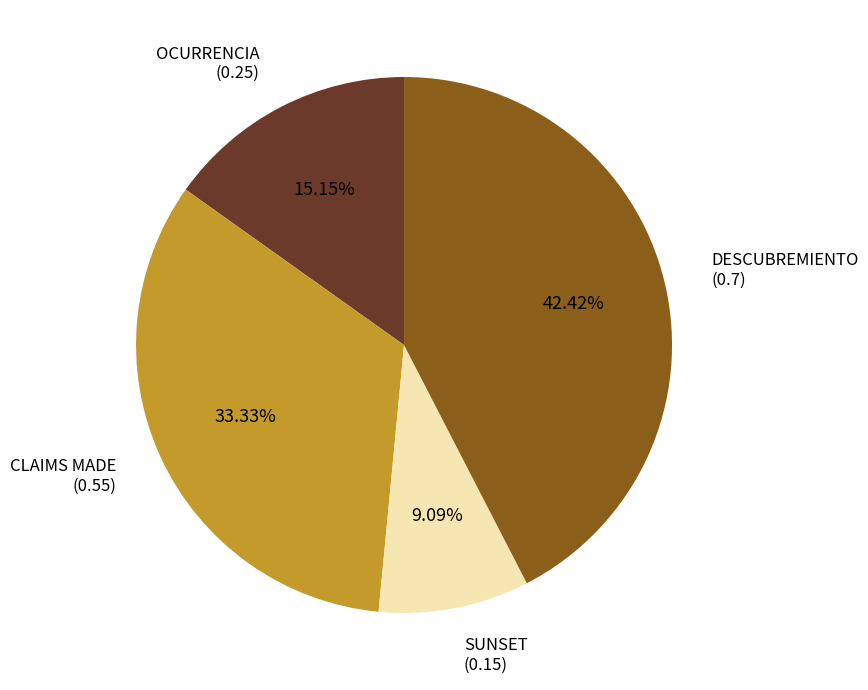

Between DESCUBREMIENTO and OCURRENCIA, which is larger?

DESCUBREMIENTO